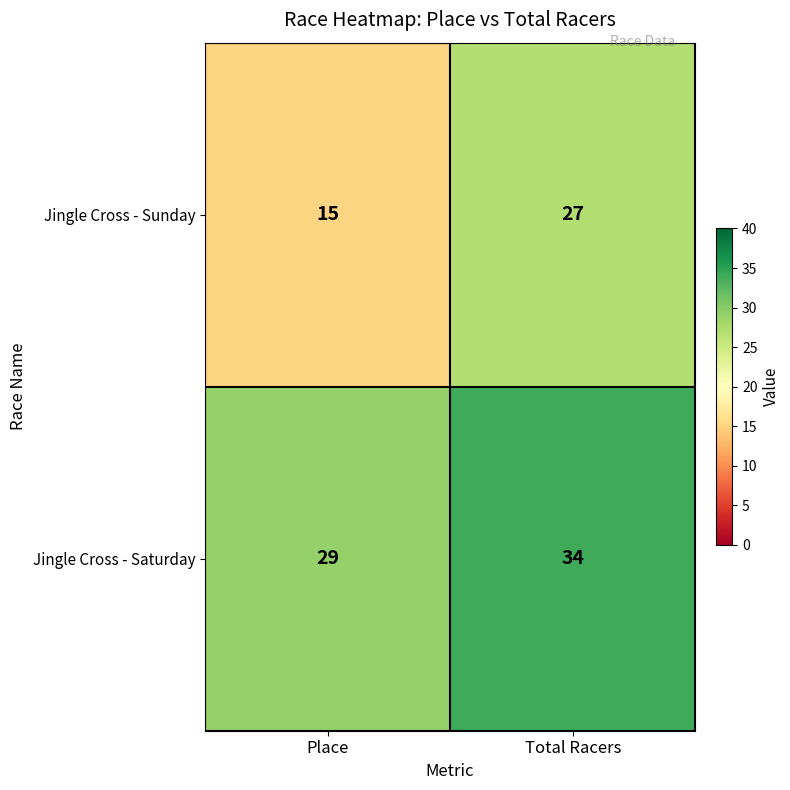

What is the sum of all Jingle Cross - Sunday values?

42